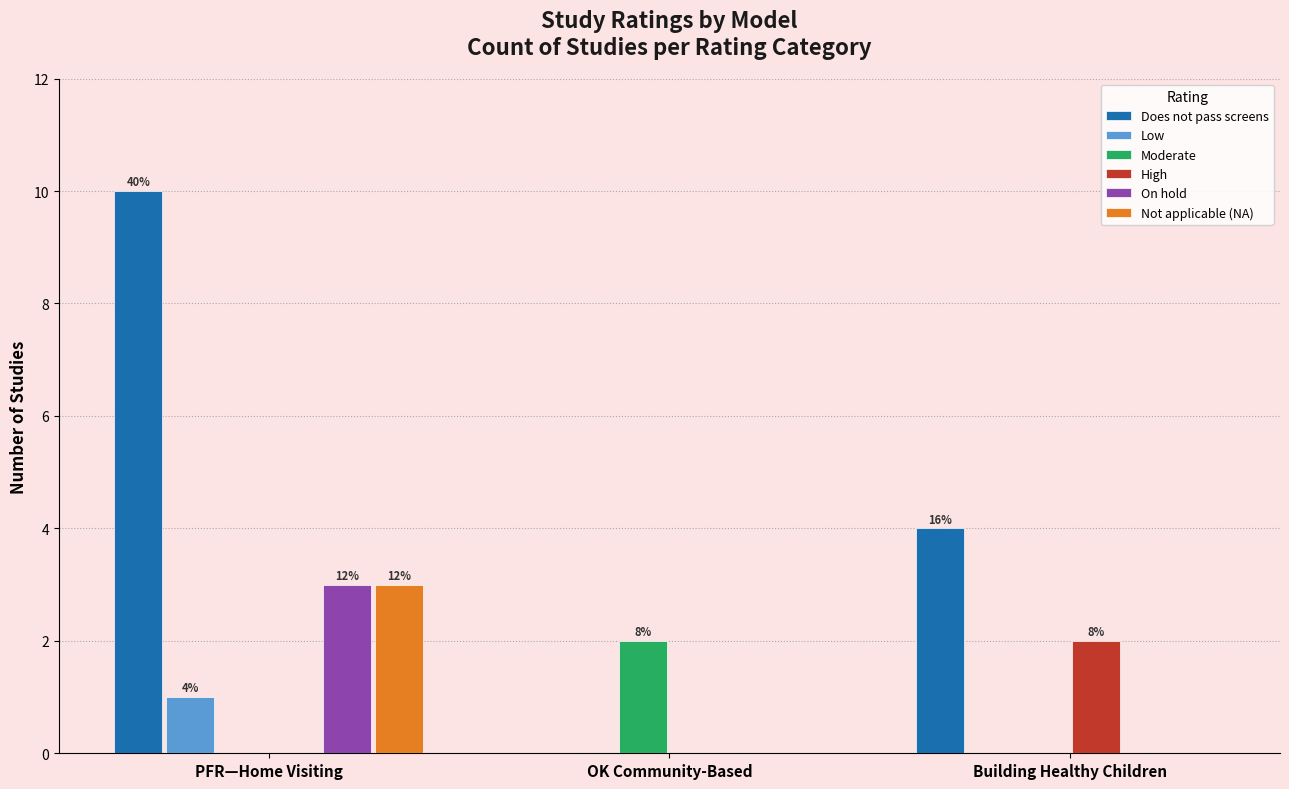

How many distinct data groups are displayed?

6